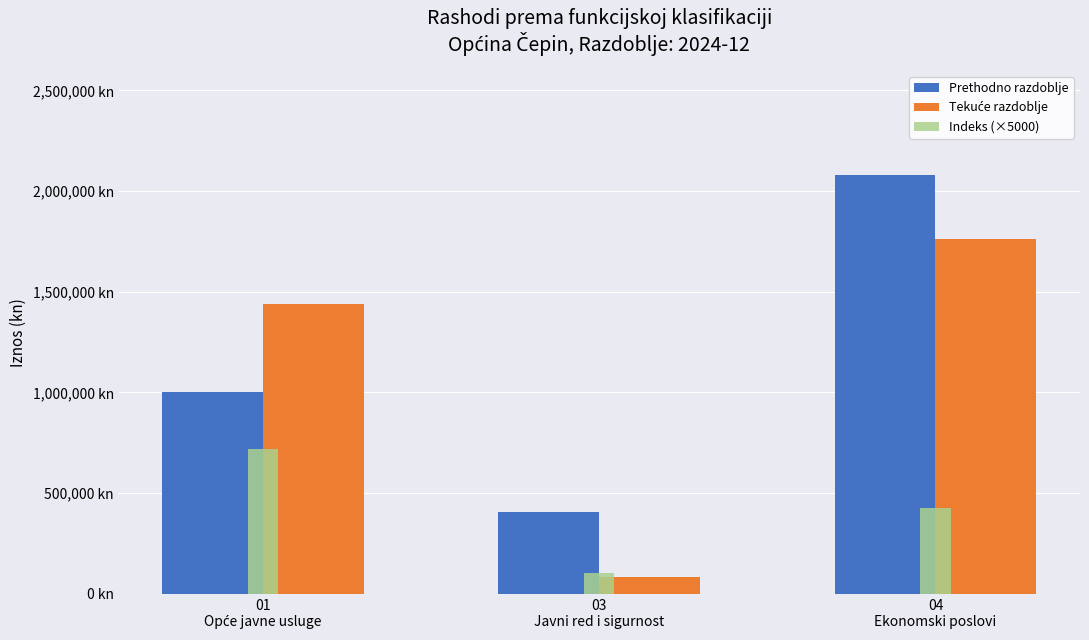

Which category has the lowest value across all series?

03
Javni red i sigurnost